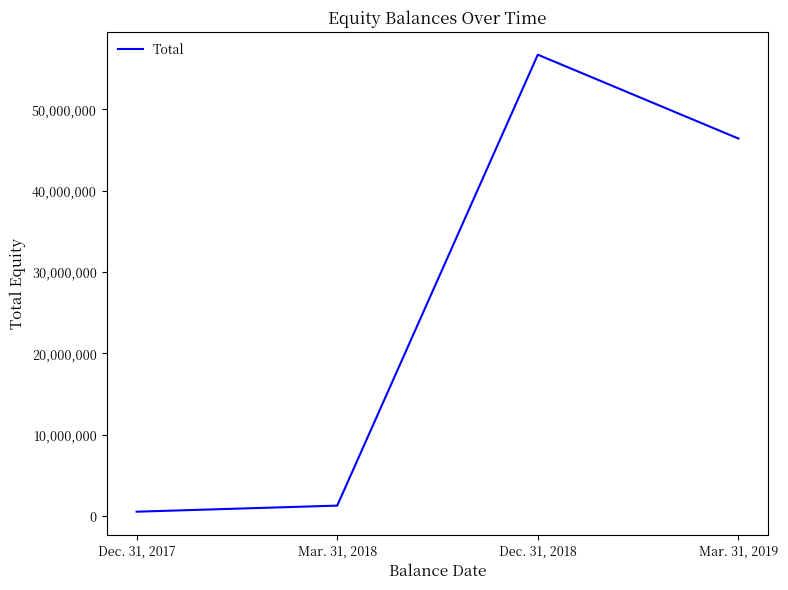

What position from the right is Mar. 31, 2018?

3